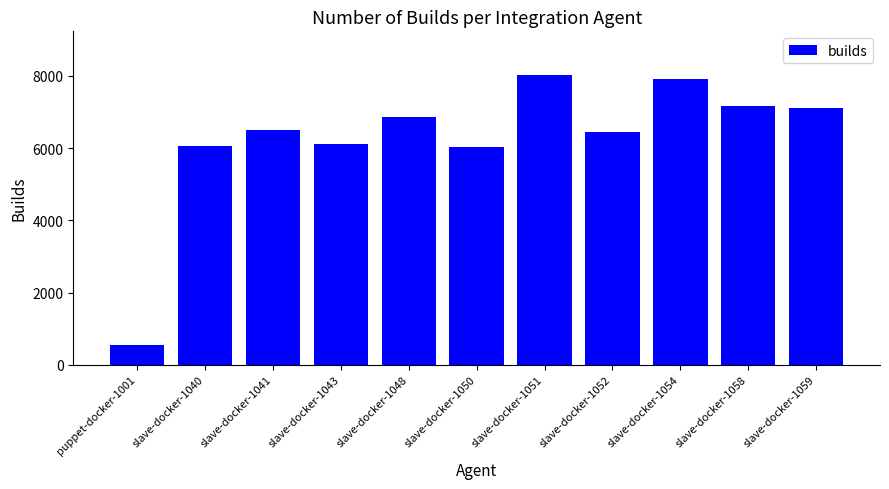

How many categories are shown in the chart?

11